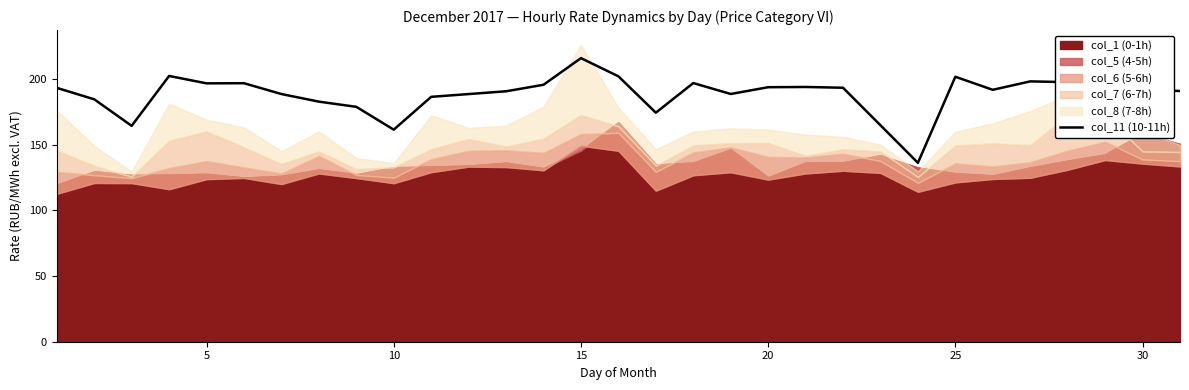

Which category has the highest value in the col_11 (10-11h) series?

15